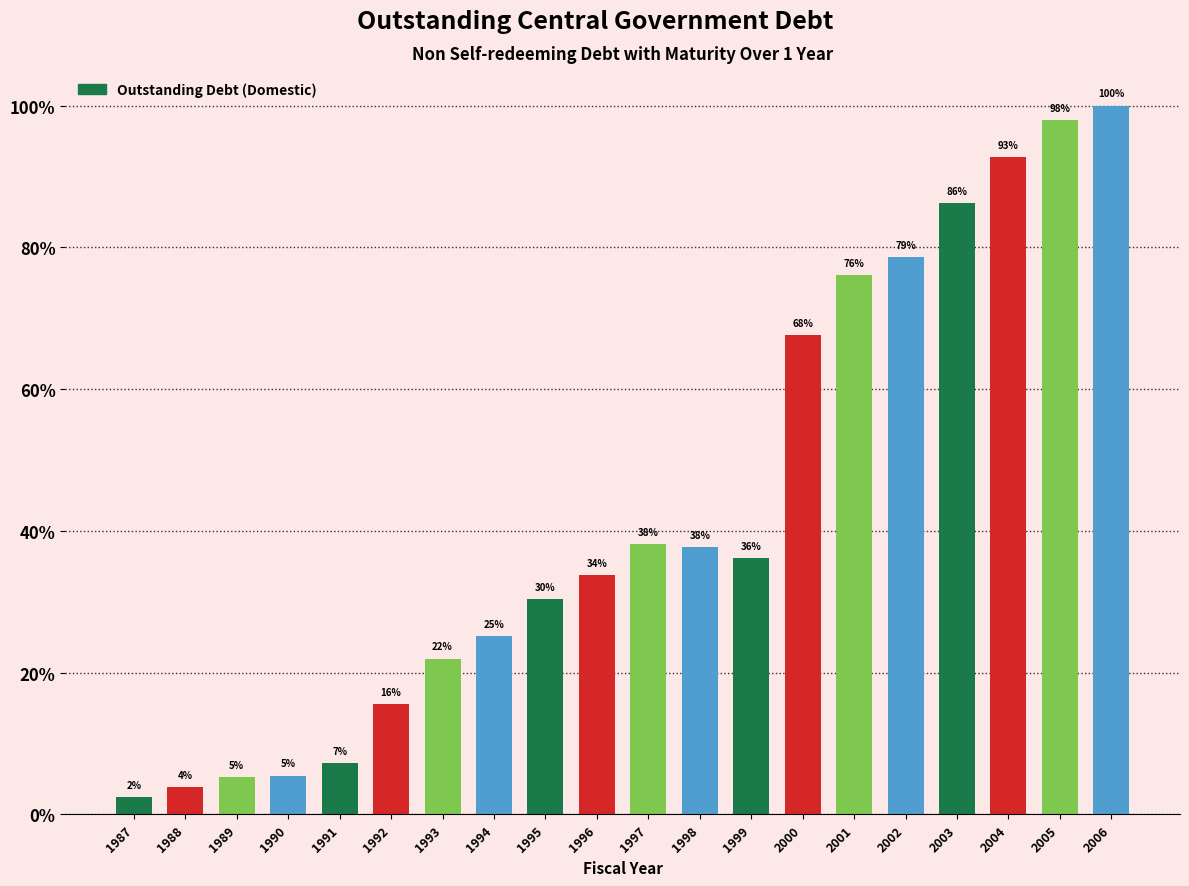

Rank the categories by value from lowest to highest.

1987, 1988, 1989, 1990, 1991, 1992, 1993, 1994, 1995, 1996, 1999, 1998, 1997, 2000, 2001, 2002, 2003, 2004, 2005, 2006